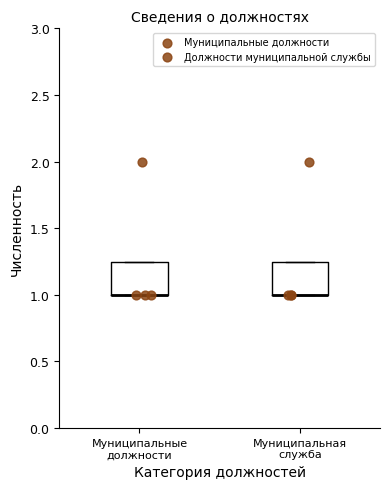

Where is the lower edge of the box for Муниципальные должности on the y-axis? The values are not printed on the chart, so give them approximately, as read against the axis.

1.00